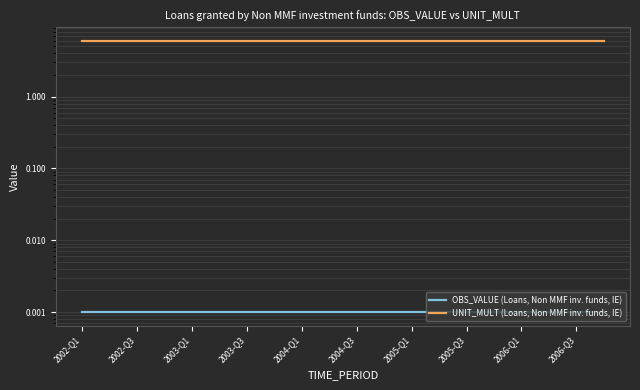

Which series has the largest total across all categories?

UNIT_MULT (Loans, Non MMF inv. funds, IE)